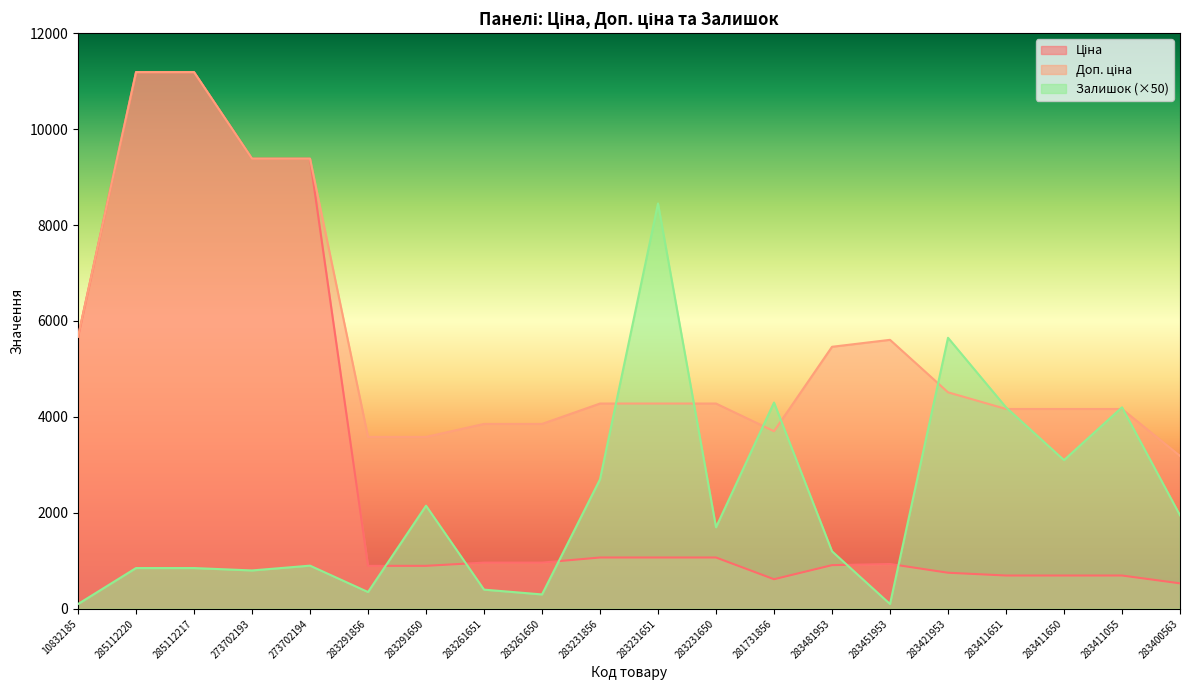

The value of Залишок (×50) at 283411651 is 1678.8. True or false?

False